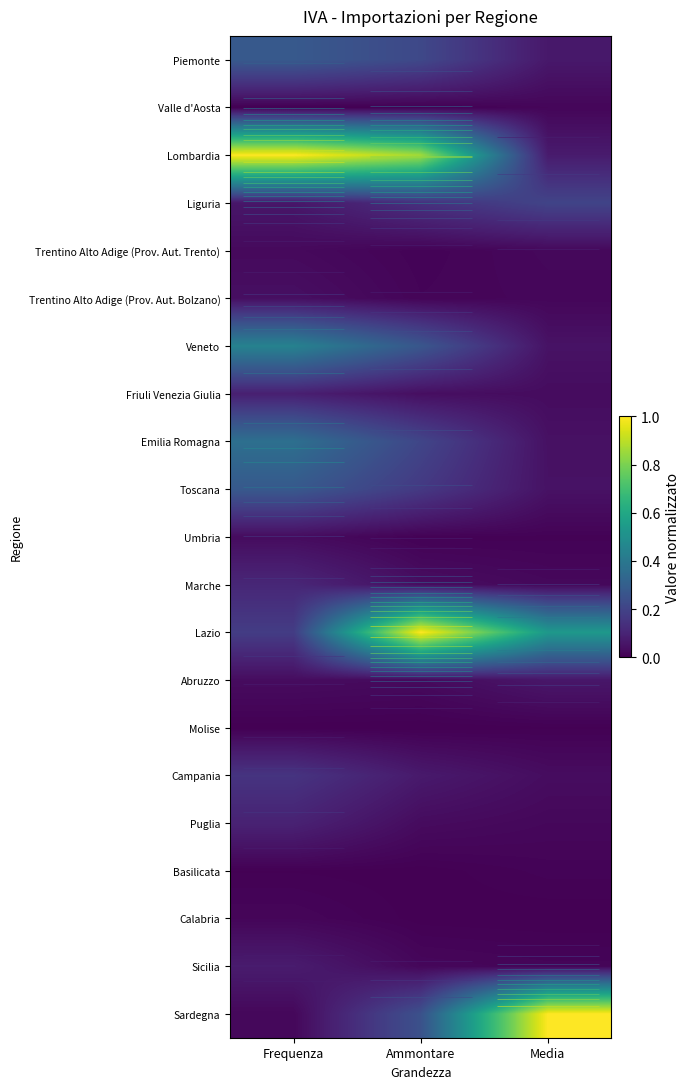

Is it true that Trentino Alto Adige (Prov. Aut. Trento) equals 0.0 at Ammontare?

True